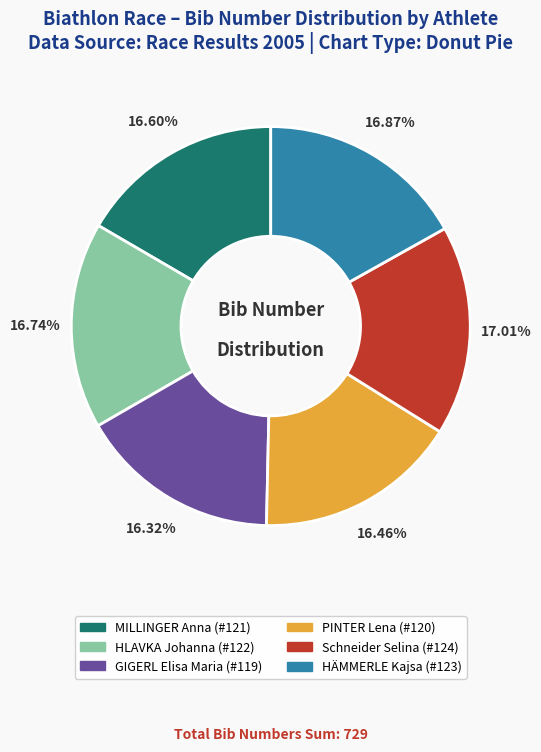

Is there any slice that represents more than half of the pie?

No